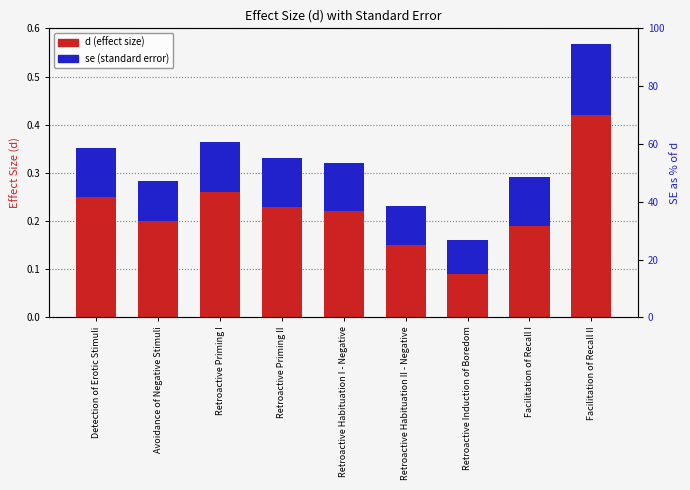

What is the difference between the d (effect size) values at Retroactive Induction of Boredom and Facilitation of Recall I?

0.1